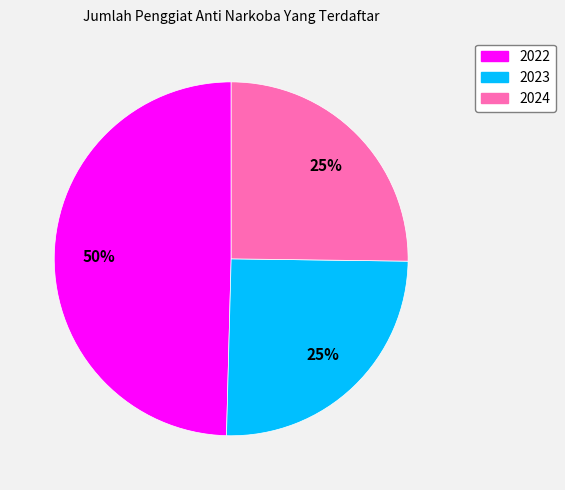

The 2022 slice represents 50% of the pie. True or false?

True